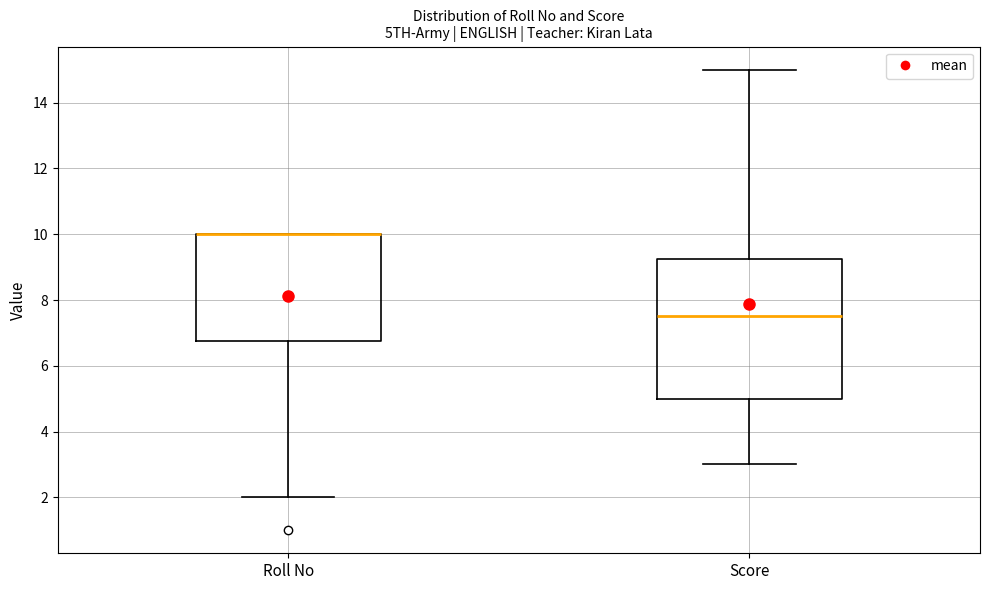

Where is the upper edge of the box for Score on the y-axis? The values are not printed on the chart, so give them approximately, as read against the axis.

9.2